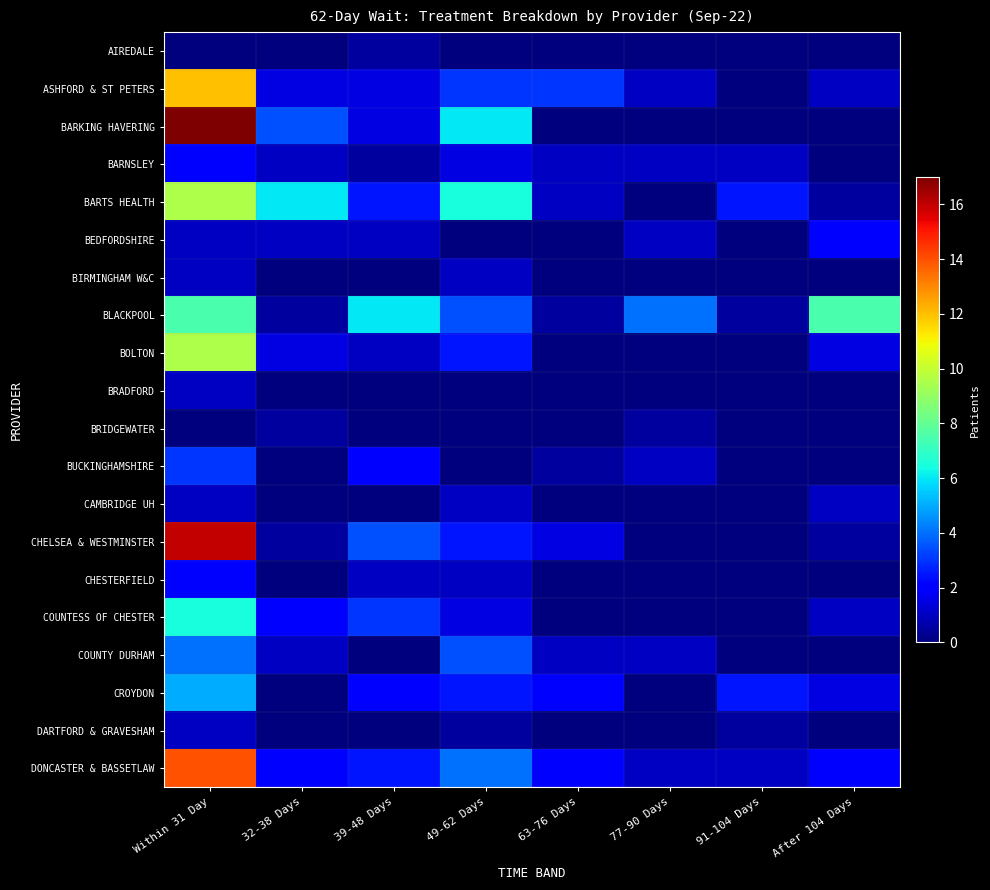

At which category is the sum across all series the highest?

Within 31 Day